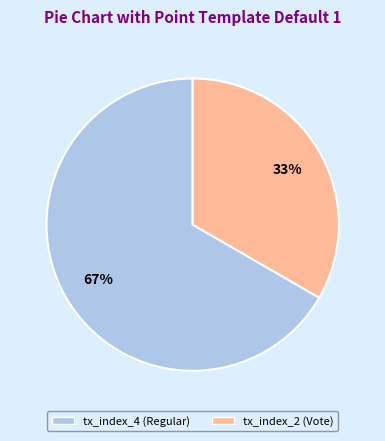

What is the smallest slice in the pie chart?

tx_index_2 (Vote)